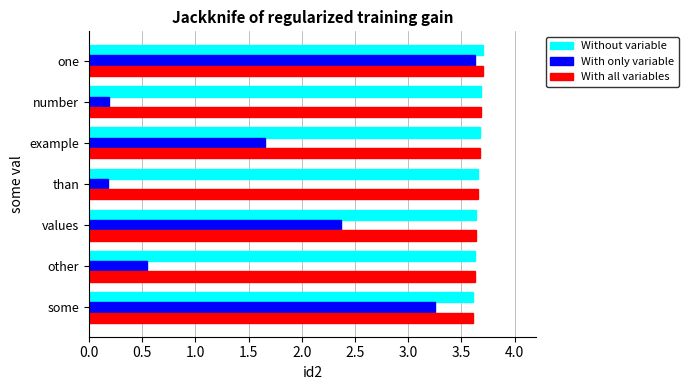

At how many categories does at least one series exceed 2?

7